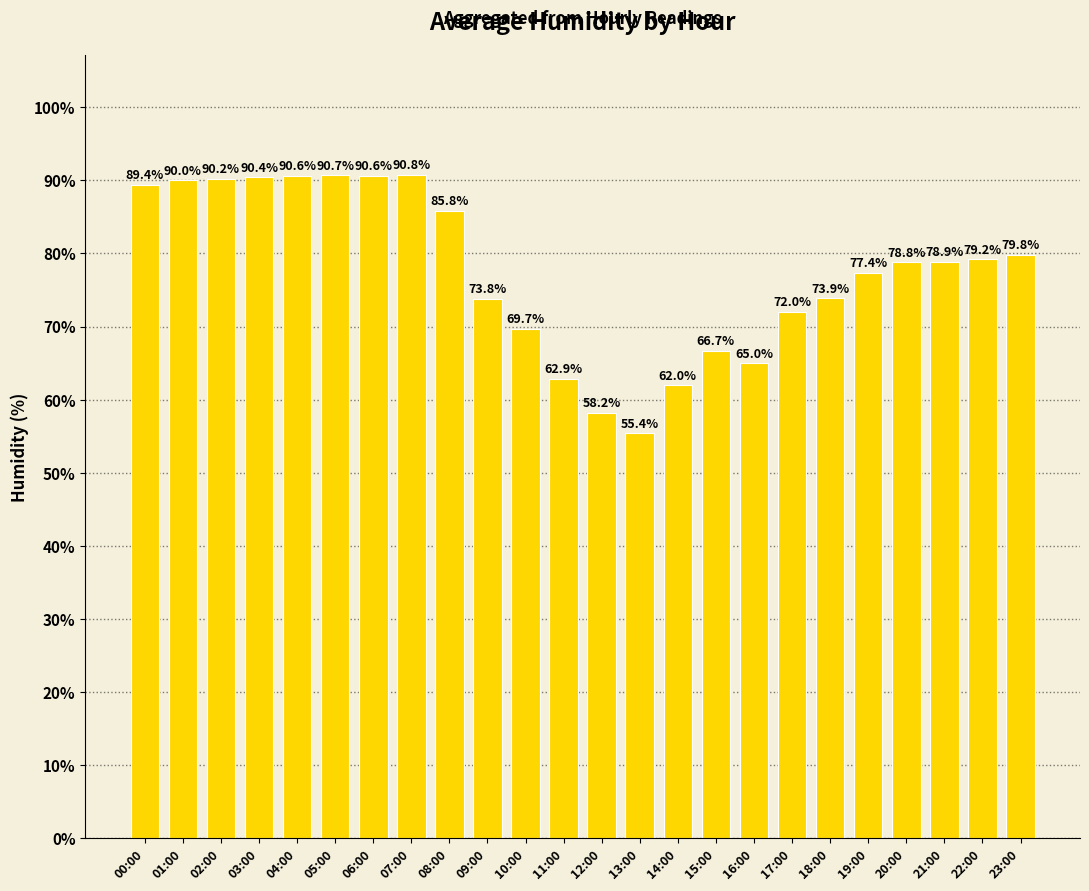

What position from the left is 04:00?

5